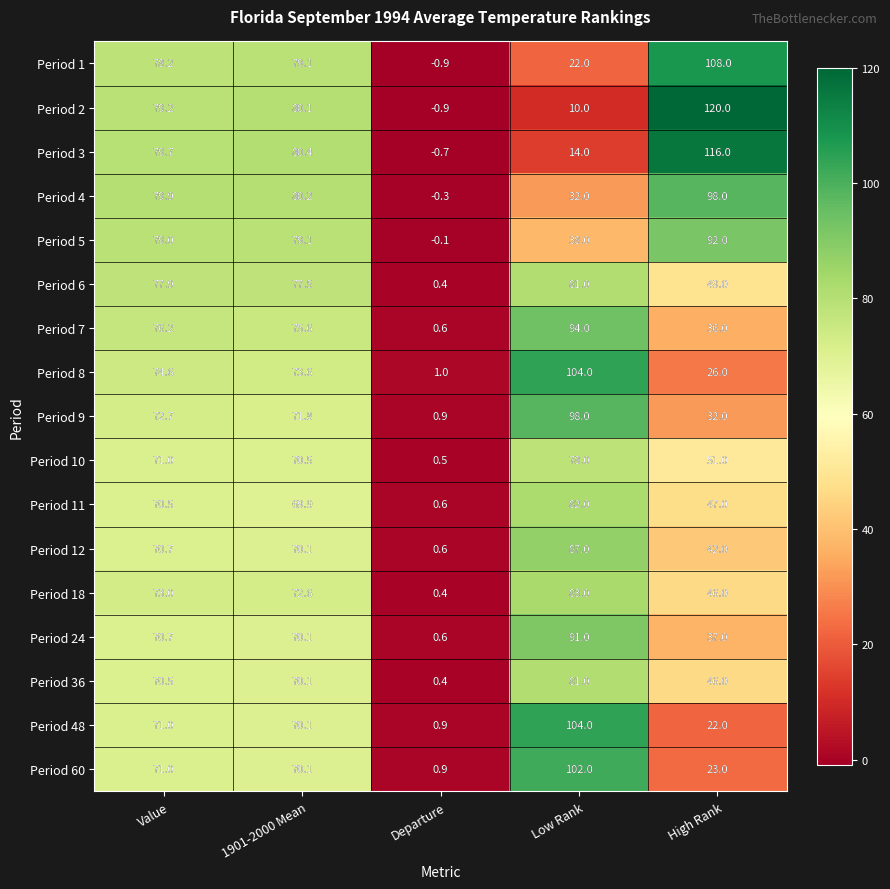

How many series are shown in this chart?

17